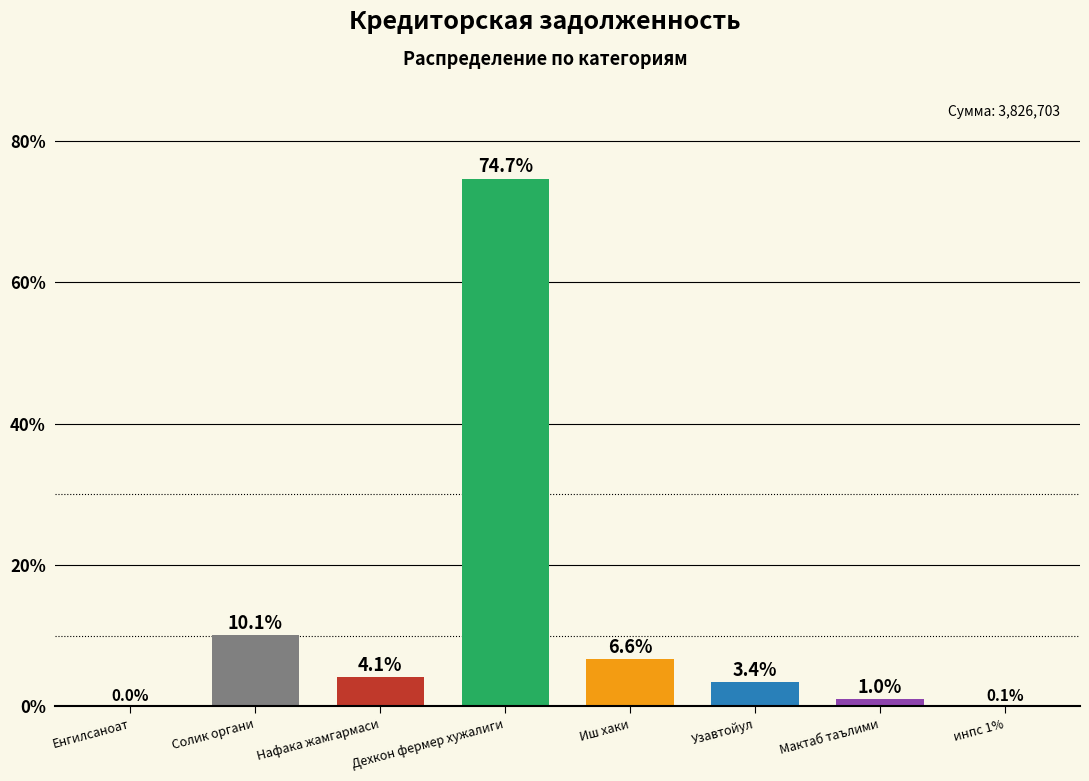

What is the sum of all values?

100.0